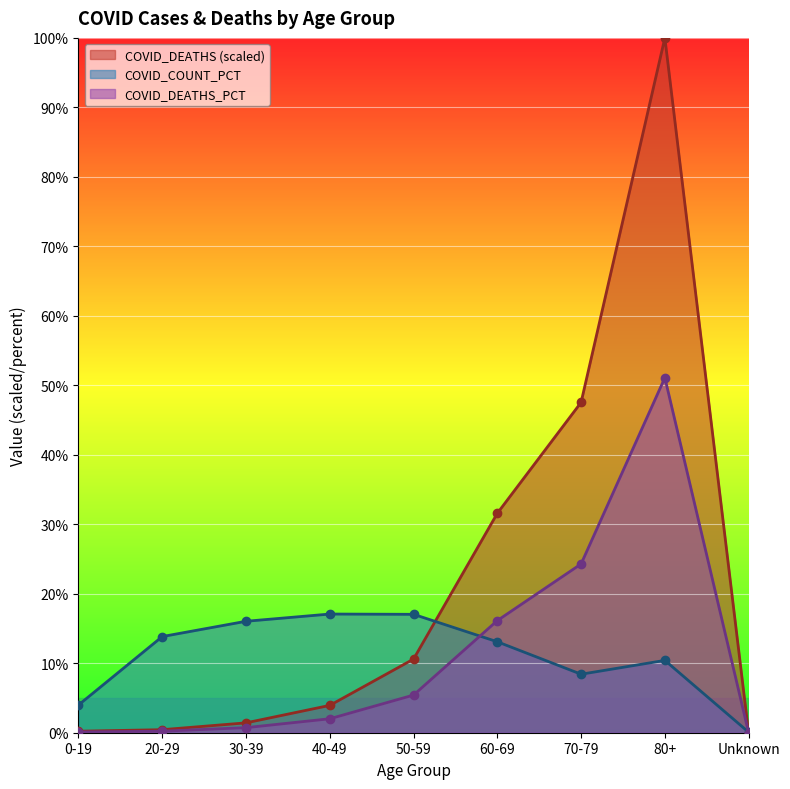

What is the label of the 2nd point from the right?

80+